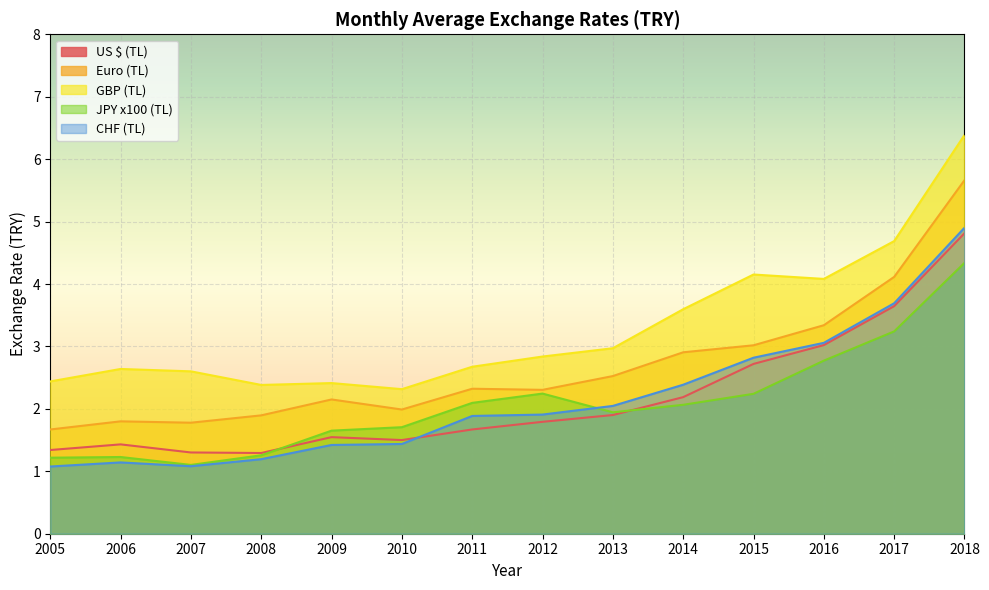

What is the spread (max minus min) of values at 2017?

1.4